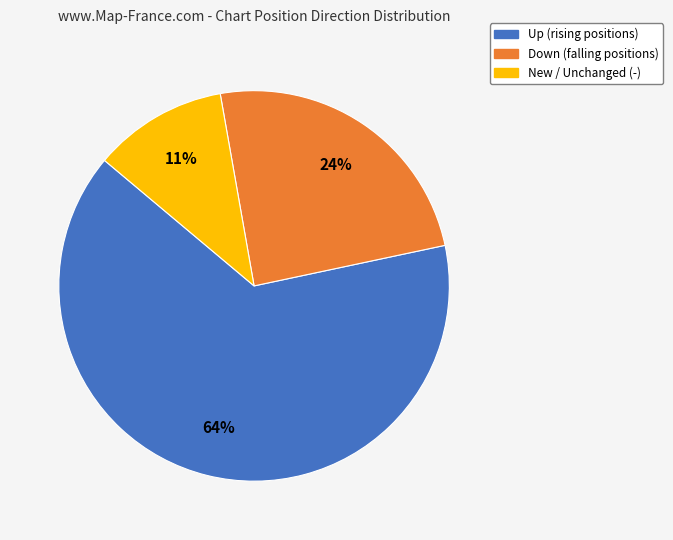

To the nearest percent, what is the average slice percentage?

33%